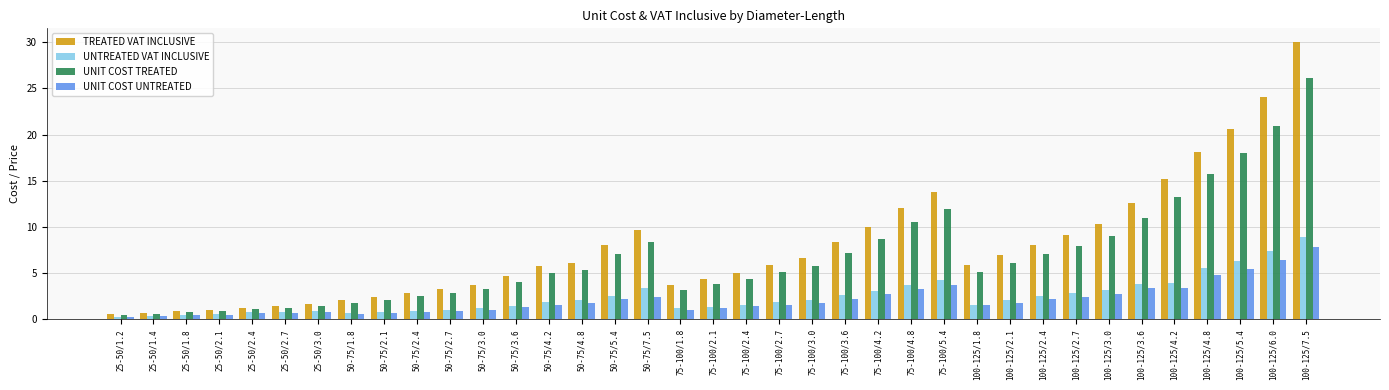

Is the value of UNTREATED VAT INCLUSIVE at 25-50/1.4 greater than the value of UNIT COST UNTREATED at 75-100/2.4?

No